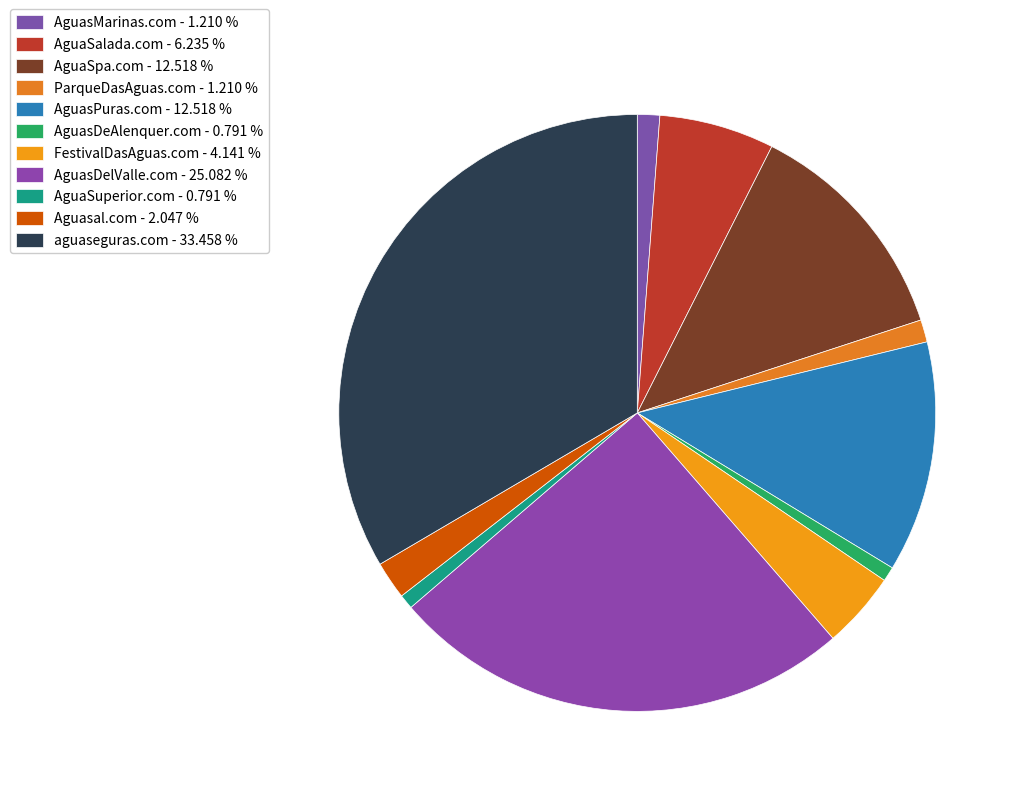

To the nearest percent, what percentage of the pie is AguasPuras.com?

13%